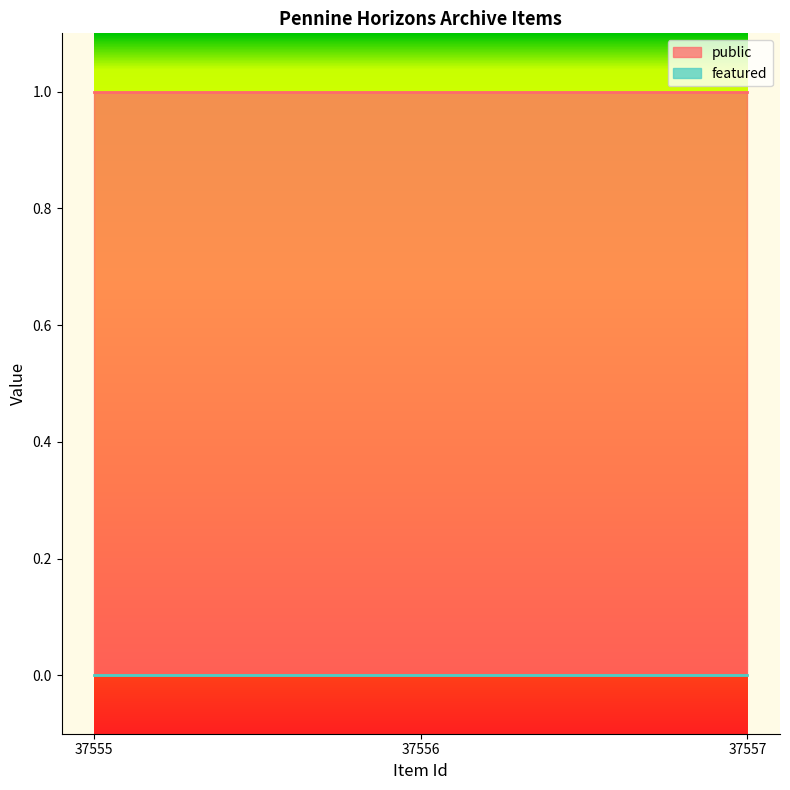

Rank the series by their average value, from highest to lowest.

public, featured